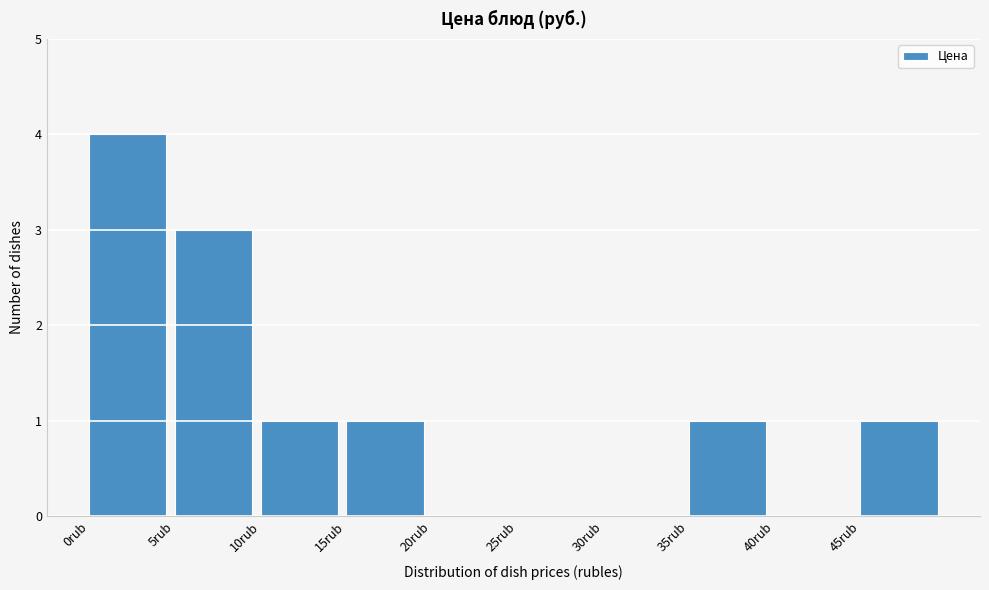

Reading left to right, transcribe this chart: for each bar, give the range it covers on the x-axis and its height. The values are not printed on the chart, so give them approximately, as read against the axis.

0 to 5: 4
5 to 10: 3
10 to 15: 1
15 to 20: 1
20 to 25: 0
25 to 30: 0
30 to 35: 0
35 to 40: 1
40 to 45: 0
45 to 50: 1